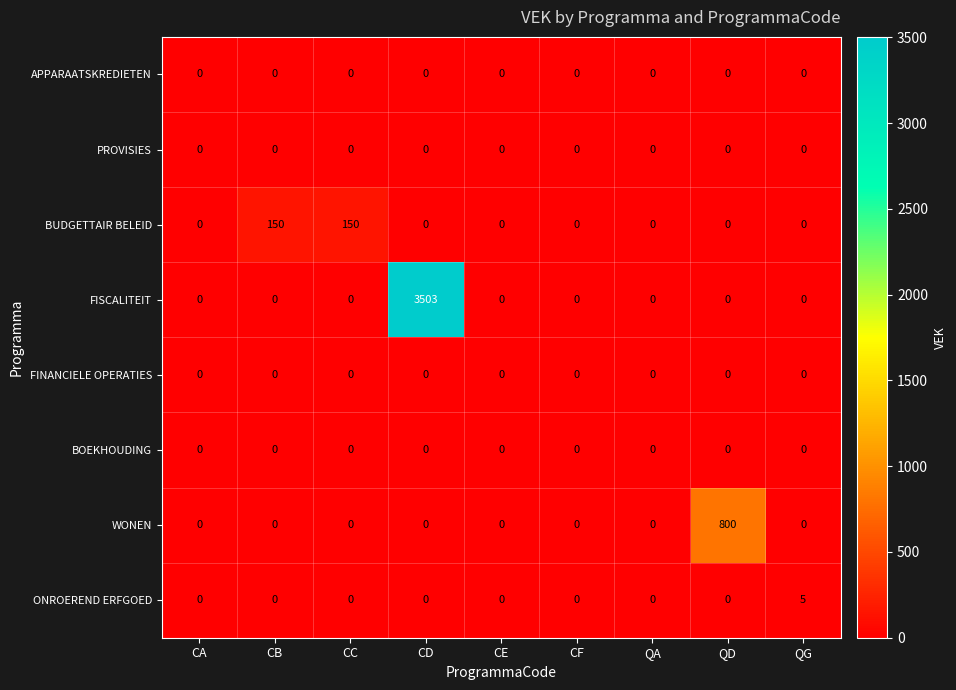

At which category does the chart reach its peak across all series?

CD